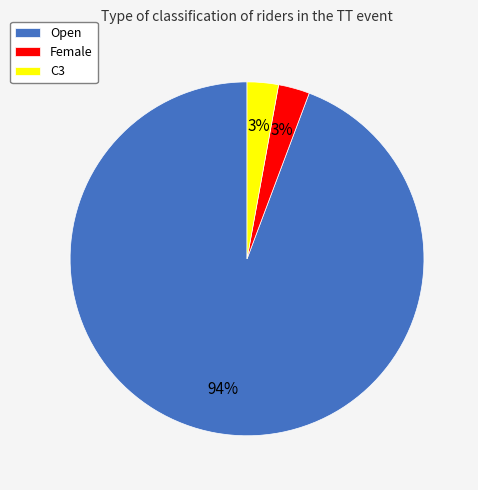

Does any single category account for the majority?

Yes